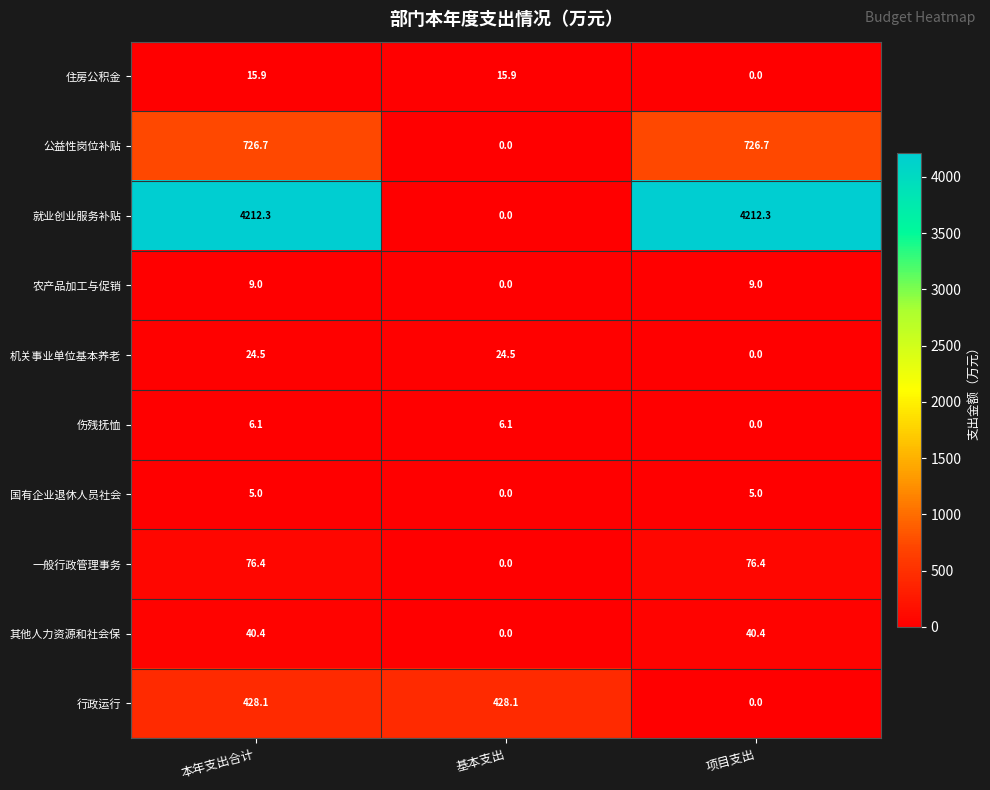

List the series in order of their peak value, lowest first.

国有企业退休人员社会, 伤残抚恤, 农产品加工与促销, 住房公积金, 机关事业单位基本养老, 其他人力资源和社会保, 一般行政管理事务, 行政运行, 公益性岗位补贴, 就业创业服务补贴